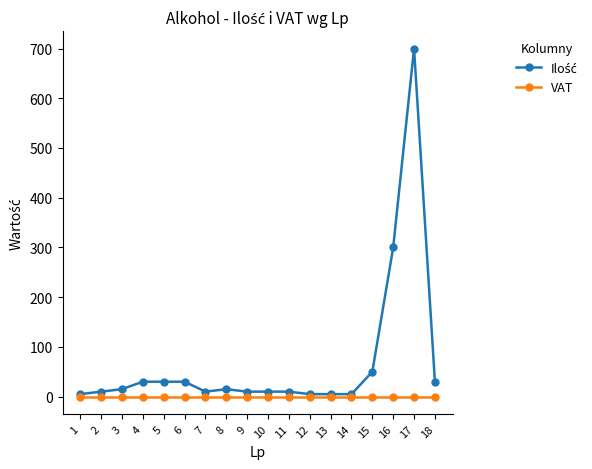

Is it true that VAT equals 0.2 at 16?

True